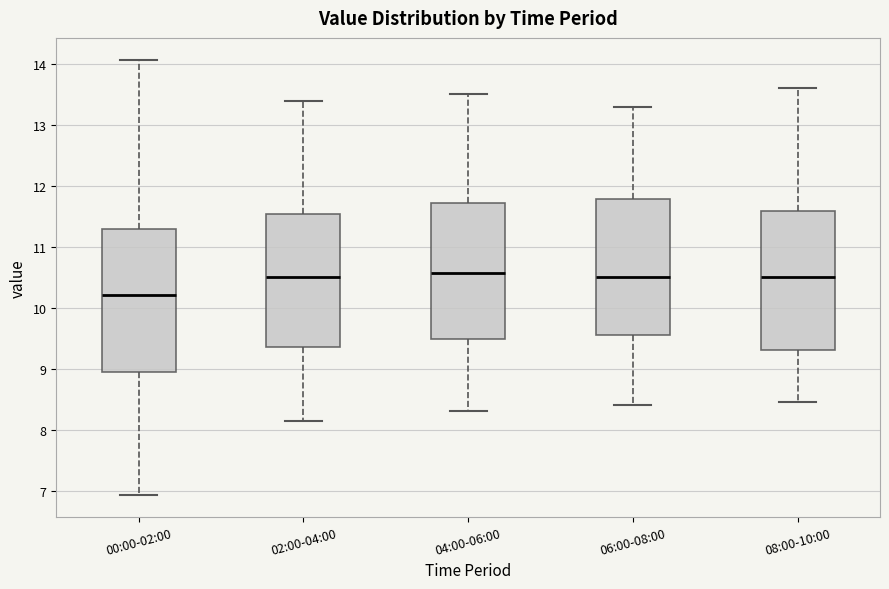

Which box's median line is the lowest?

00:00-02:00